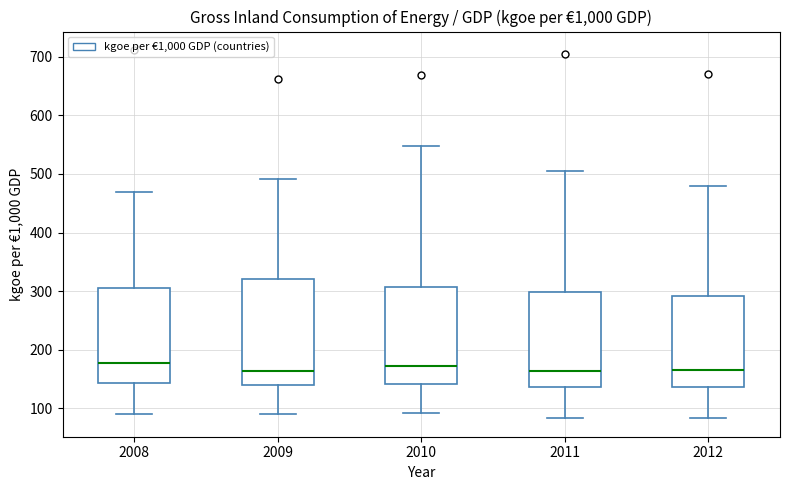

Reading left to right, read every box against the y-axis: the position of its median line, the range the box covers, and the ends of its whiskers. The values are not printed on the chart, so give them approximately, as read against the axis.

2008: median 180, box 140 to 310, whiskers 90 to 470
2009: median 160, box 140 to 320, whiskers 90 to 490
2010: median 170, box 140 to 310, whiskers 90 to 550
2011: median 160, box 140 to 300, whiskers 80 to 510
2012: median 170, box 140 to 290, whiskers 80 to 480